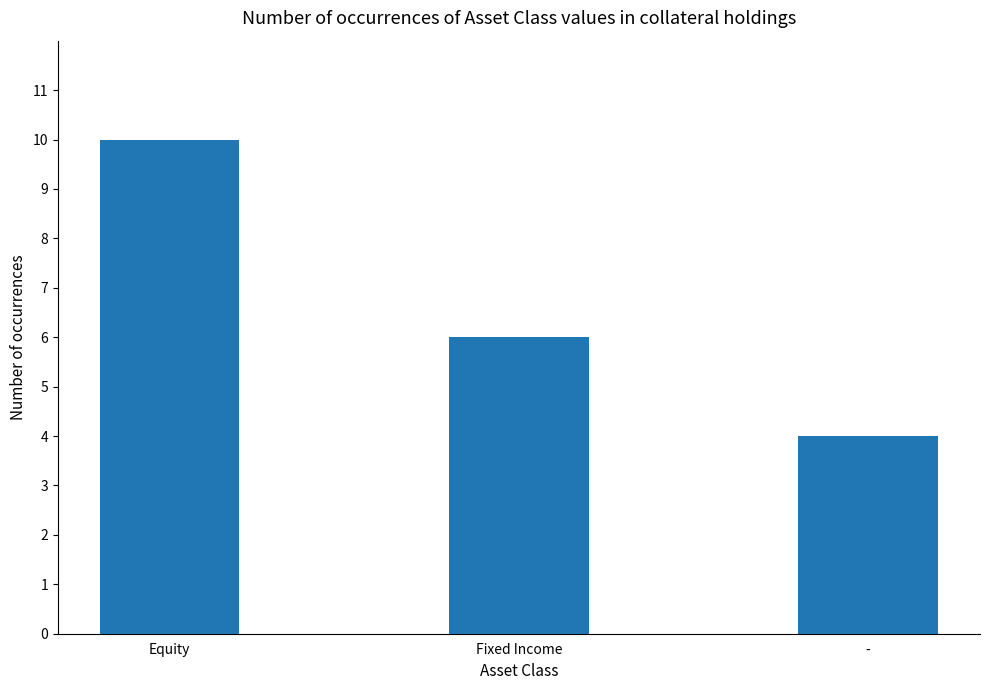

List the labels in order of value, smallest first.

-, Fixed Income, Equity